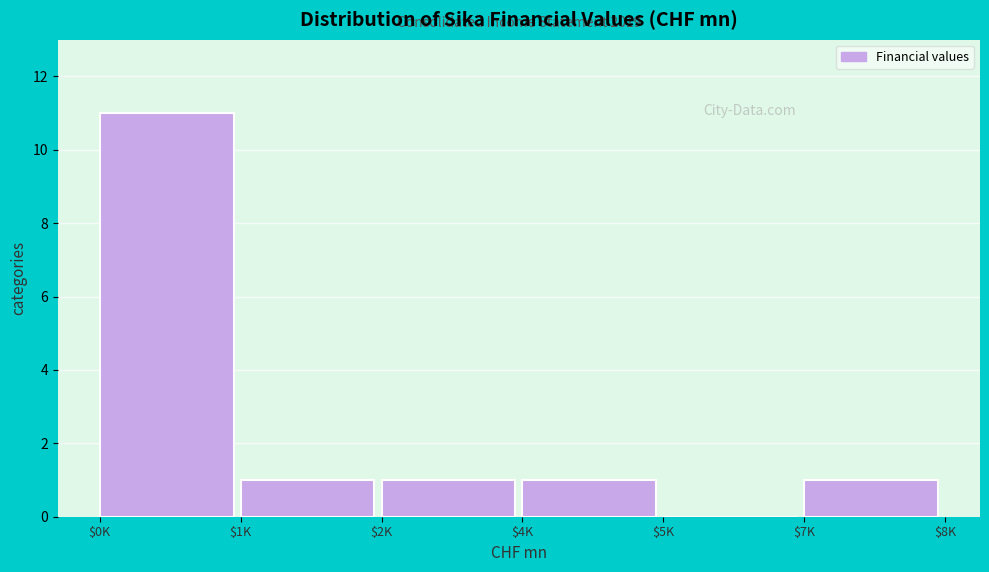

What is the sum of all values?

15